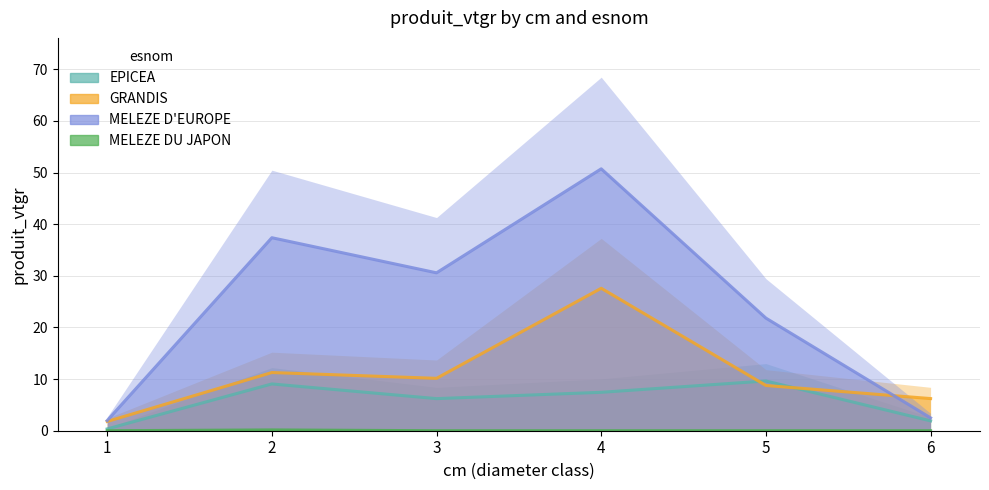

At which category does GRANDIS reach its first local peak?

2